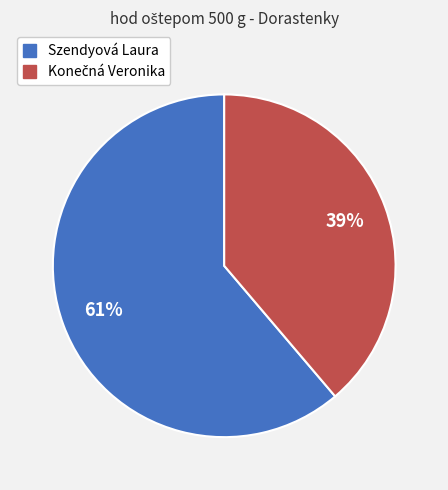

Is there a majority slice in this chart?

Yes